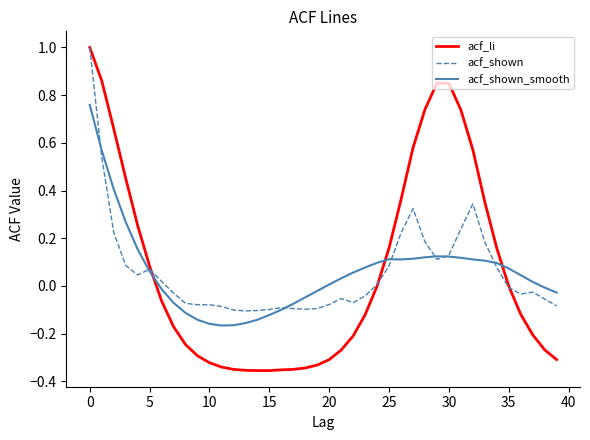

What is the greatest value displayed?

1.0